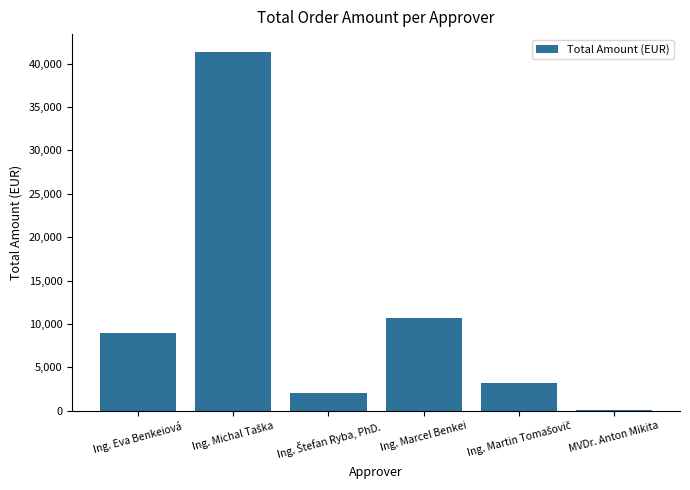

The chart shows a value of 3336.4 at Ing. Eva Benkeiová. True or false?

False